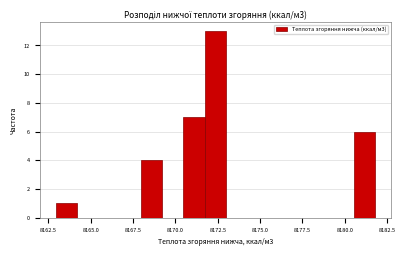

Read against the x-axis, roughly where is the centre of the tallest bar?

8172.5